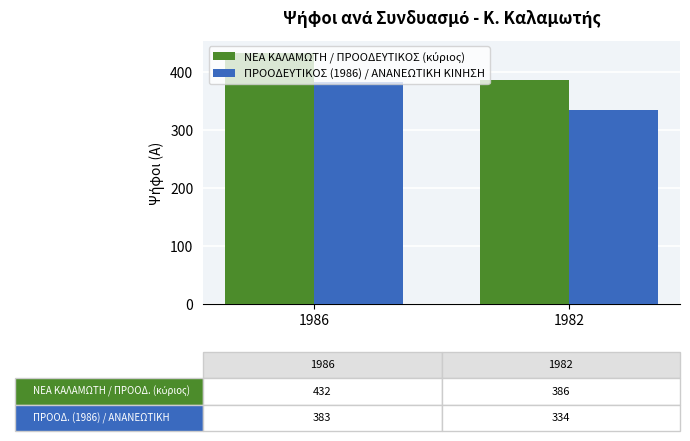

What is the difference between the ΠΡΟΟΔΕΥΤΙΚΟΣ (1986) / ΑΝΑΝΕΩΤΙΚΗ ΚΙΝΗΣΗ values at 1986 and 1982?

49